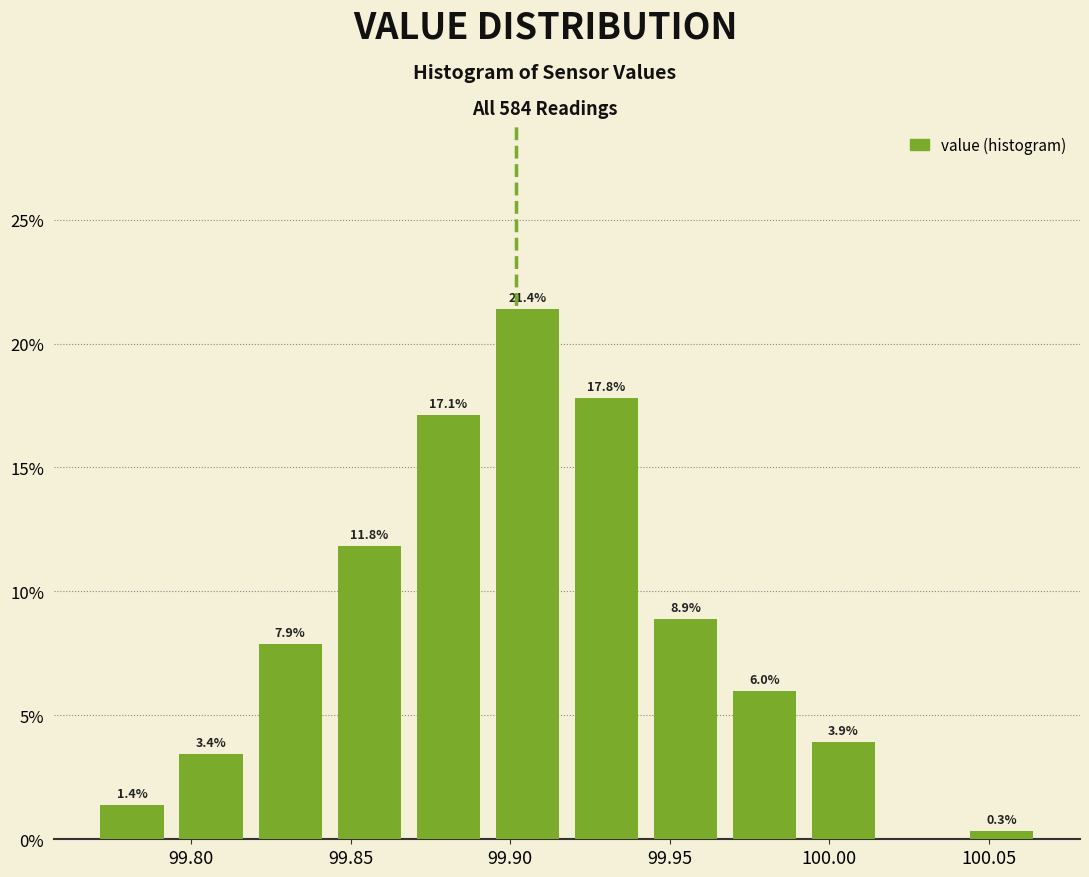

Over which range of the x-axis is the bar tallest?

99.895 to 99.920